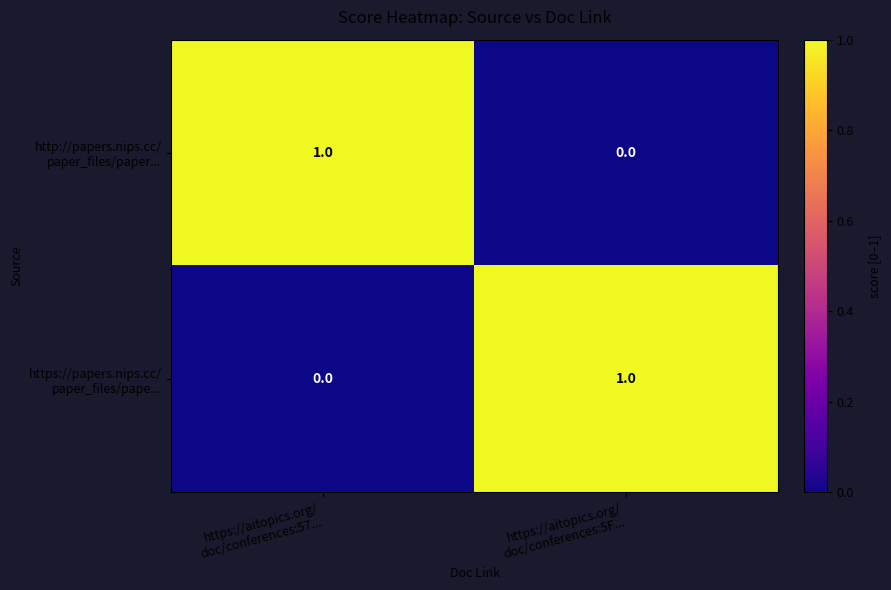

At https://aitopics.org/ doc/conferences:5F..., list the series in order from largest to smallest.

https://papers.nips.cc/ paper_files/pape..., http://papers.nips.cc/ paper_files/paper...